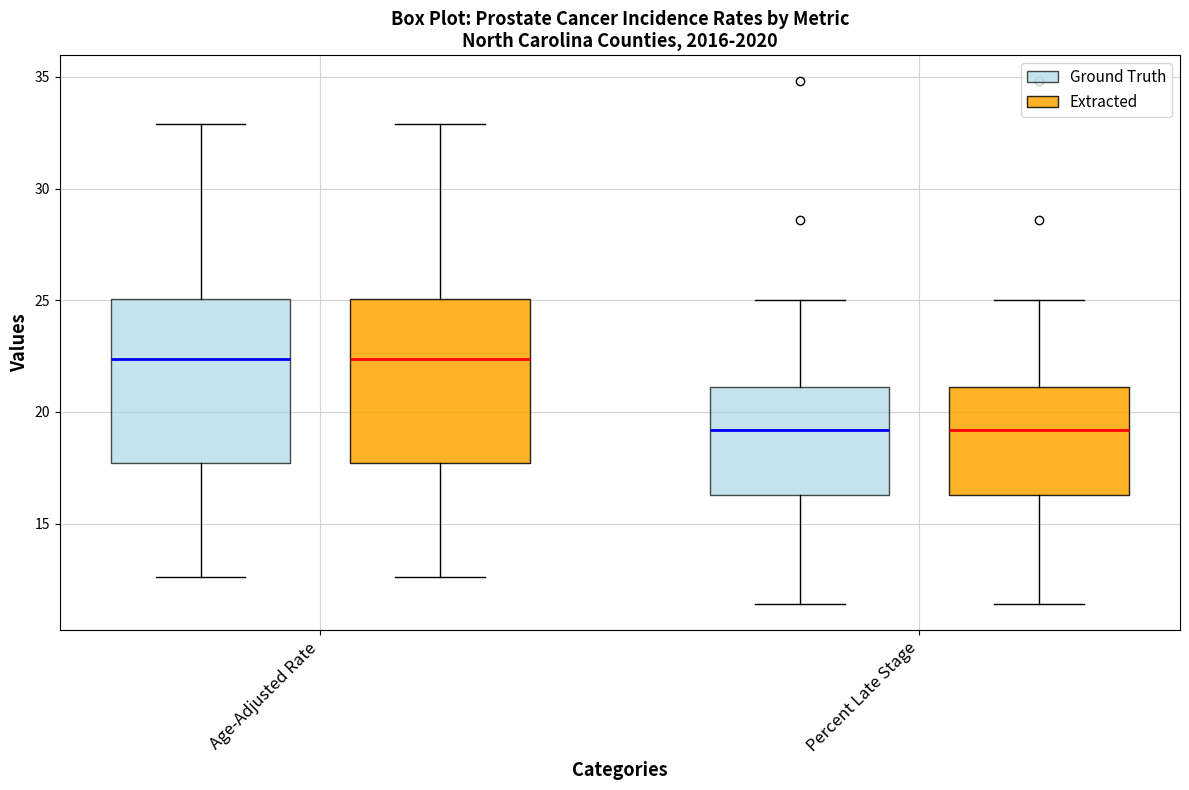

Where does the lower whisker of the box for Percent Late Stage (Extracted) end on the y-axis? The values are not printed on the chart, so give them approximately, as read against the axis.

11.5